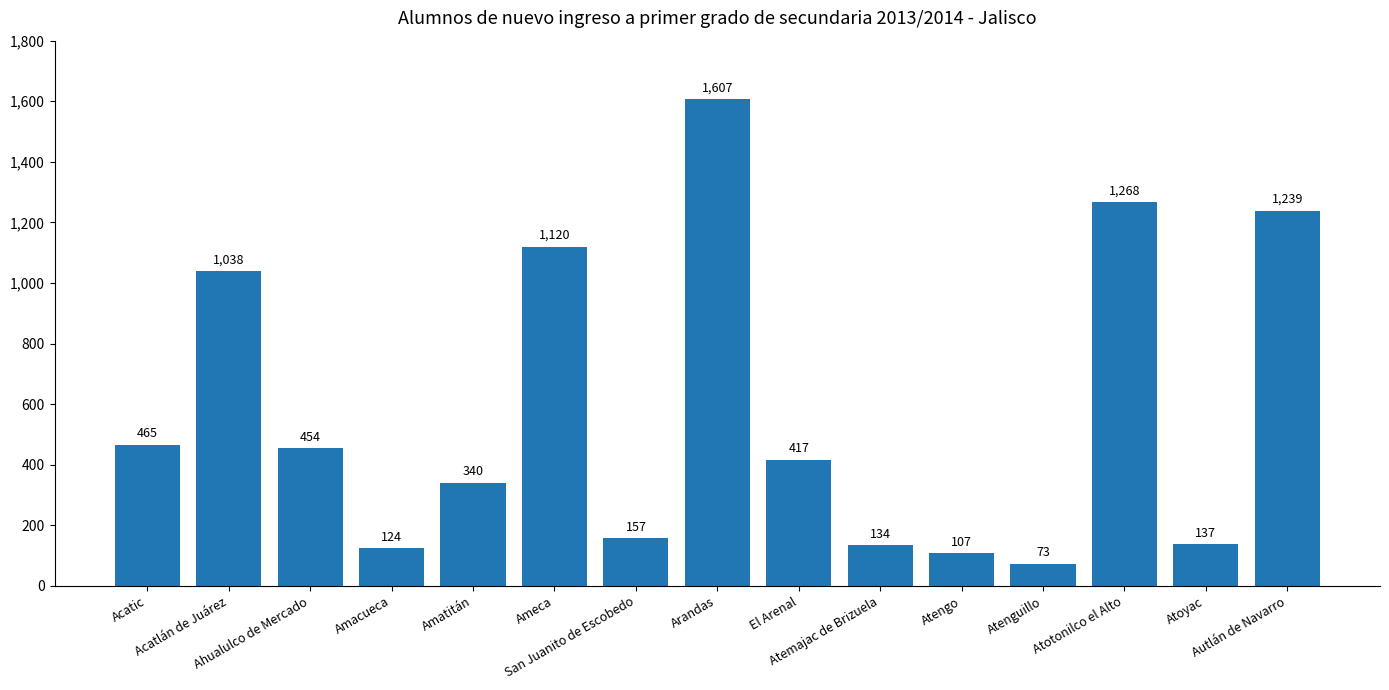

What is the smallest value displayed?

73